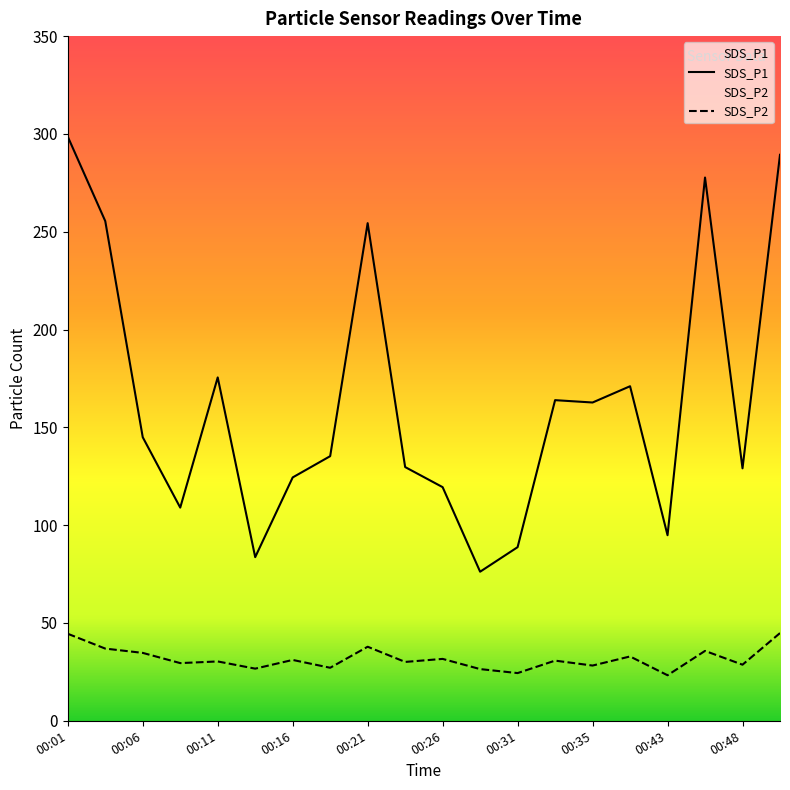

True or false: SDS_P2 has a value of 32.9 at 00:40.

True